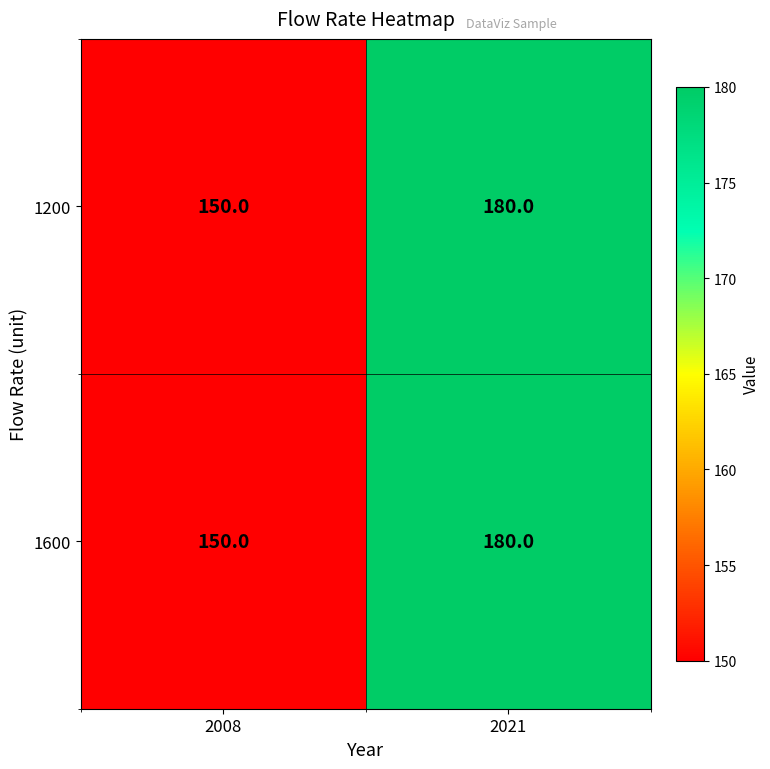

At which label does 1600 reach its peak?

2021